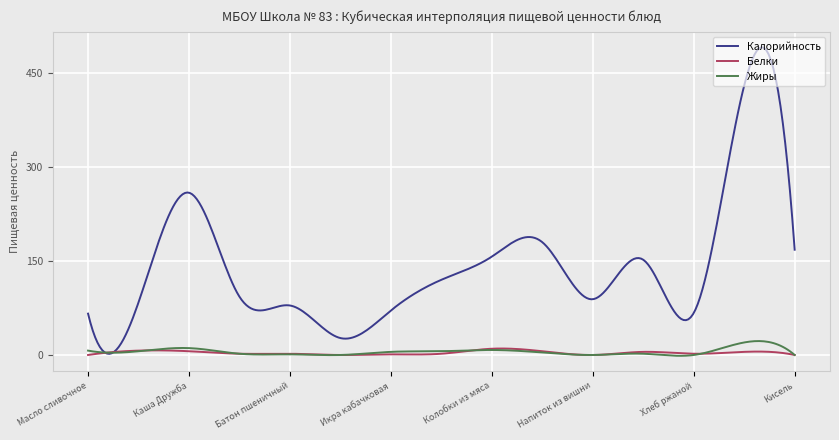

Which series has the widest spread of values?

Калорийность